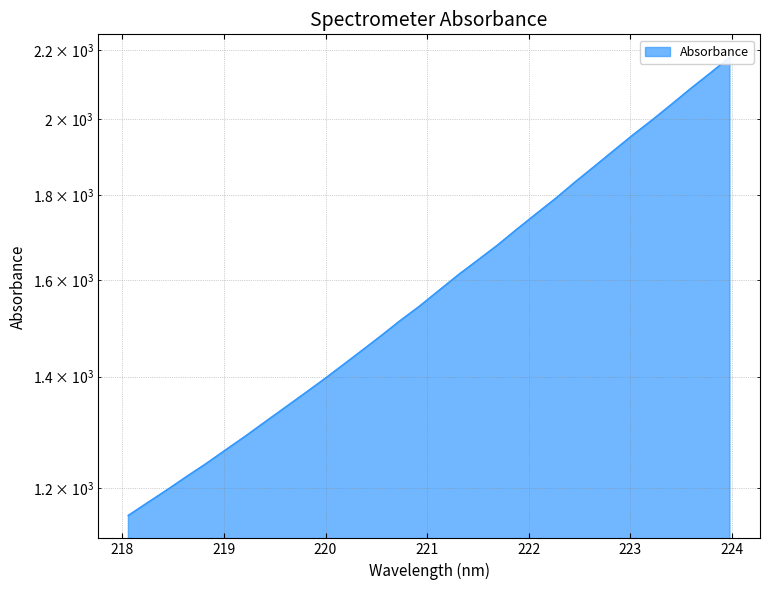

At which label does the data first exceed 1577?

221.1174